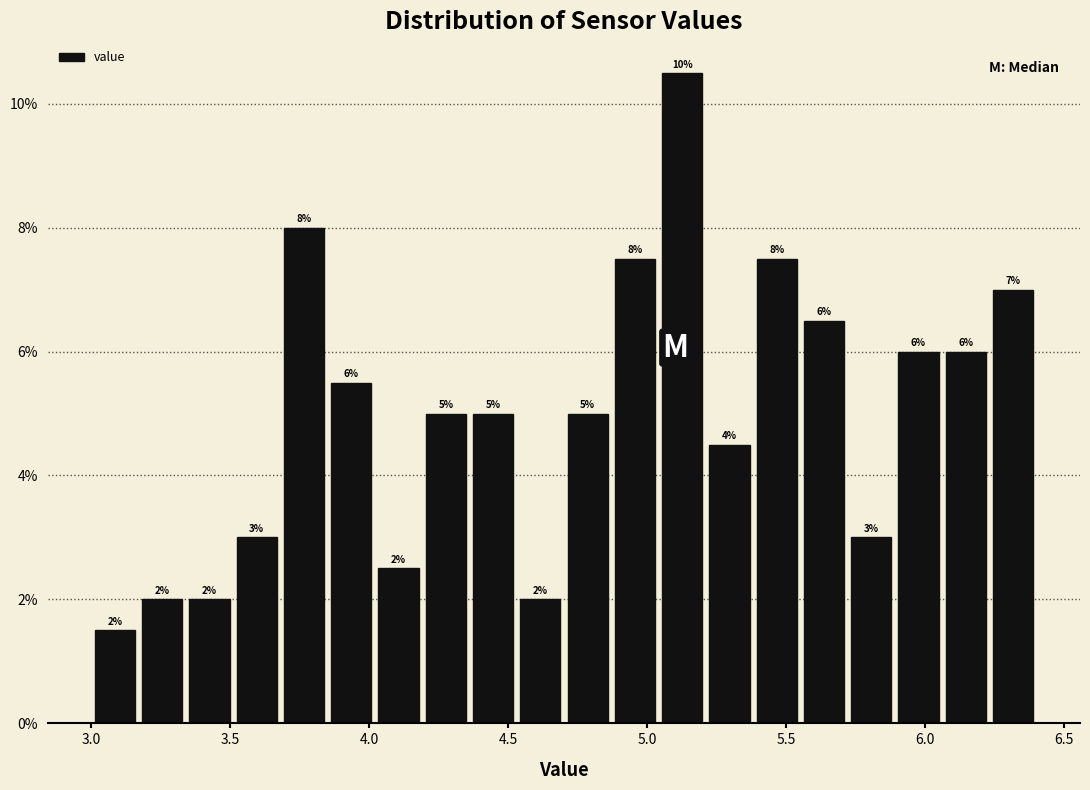

Read against the x-axis, roughly where is the centre of the tallest bar?

5.15